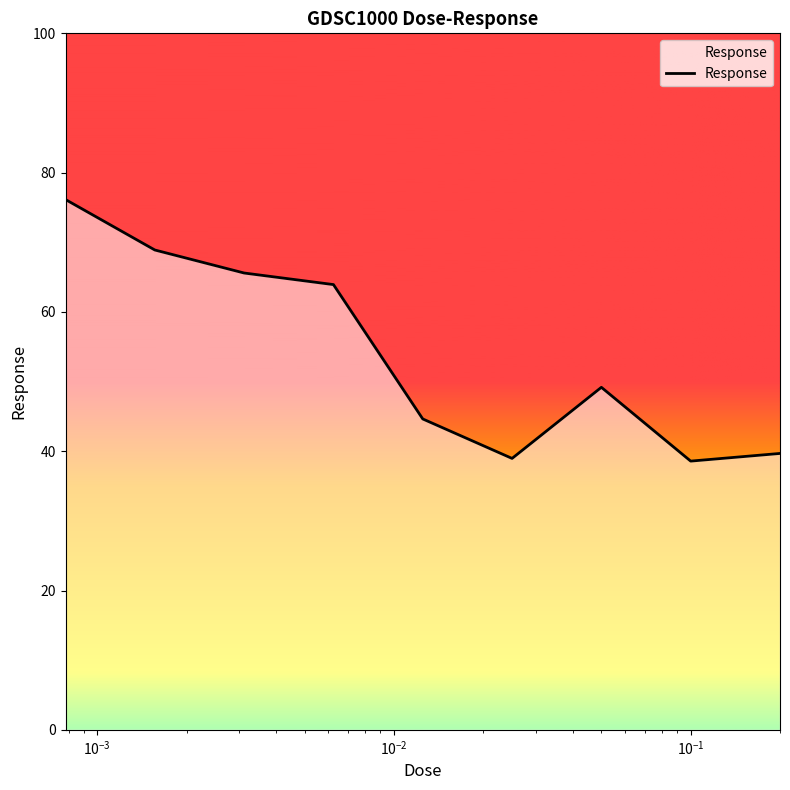

What is the maximum value shown in the chart?

76.1